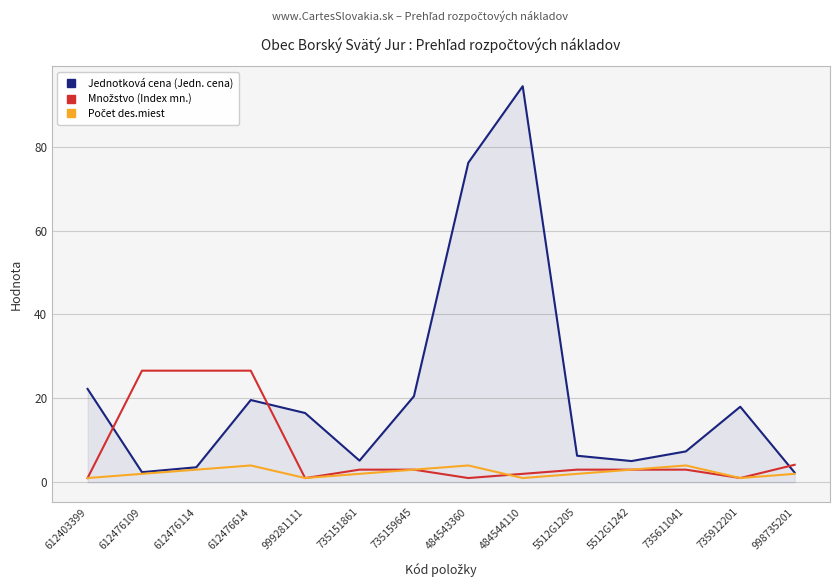

At how many categories does at least one series exceed 62?

2